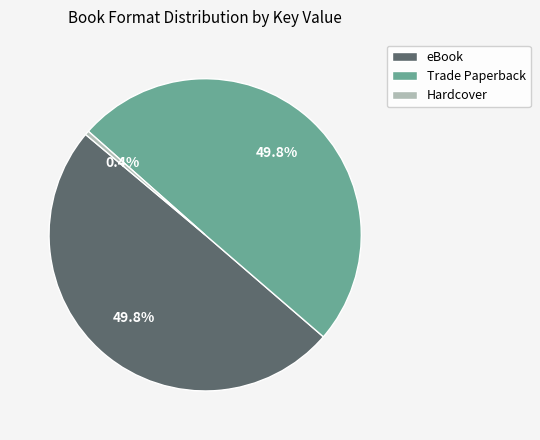

Is Hardcover the majority of the pie?

No